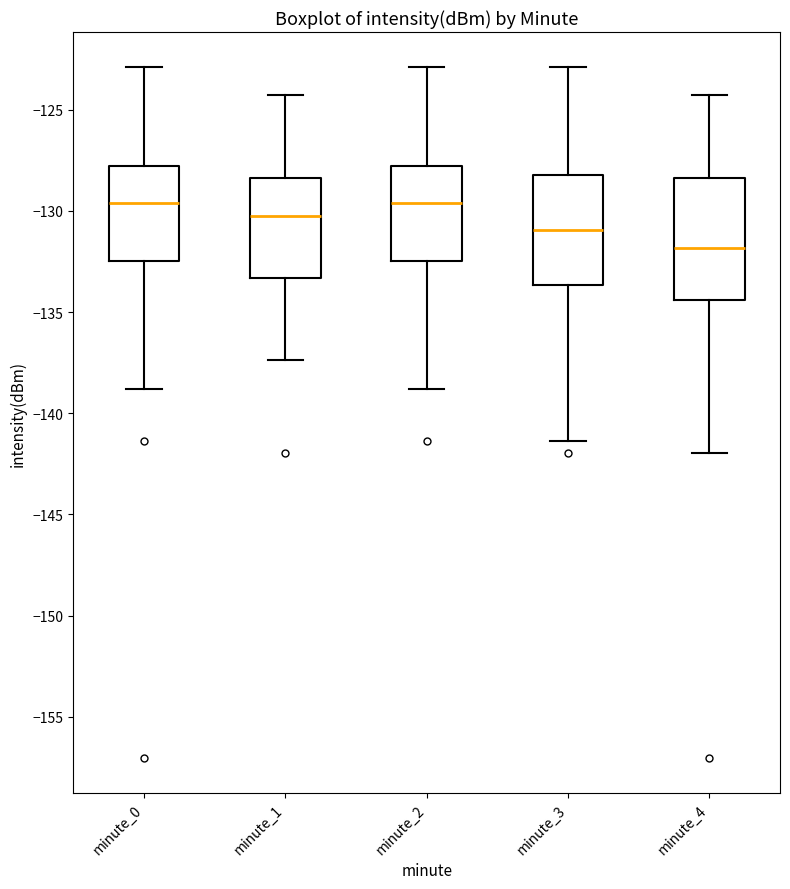

Reading left to right, transcribe this box plot: for each box, give where its median line is, the range the box spans, and where its two whiskers end, as read against the y-axis. The values are not printed on the chart, so give them approximately, as read against the axis.

minute_0: median -129.5, box -132.5 to -128.0, whiskers -139.0 to -123.0
minute_1: median -130.0, box -133.5 to -128.5, whiskers -137.5 to -124.5
minute_2: median -129.5, box -132.5 to -128.0, whiskers -139.0 to -123.0
minute_3: median -131.0, box -133.5 to -128.0, whiskers -141.5 to -123.0
minute_4: median -132.0, box -134.5 to -128.5, whiskers -142.0 to -124.5